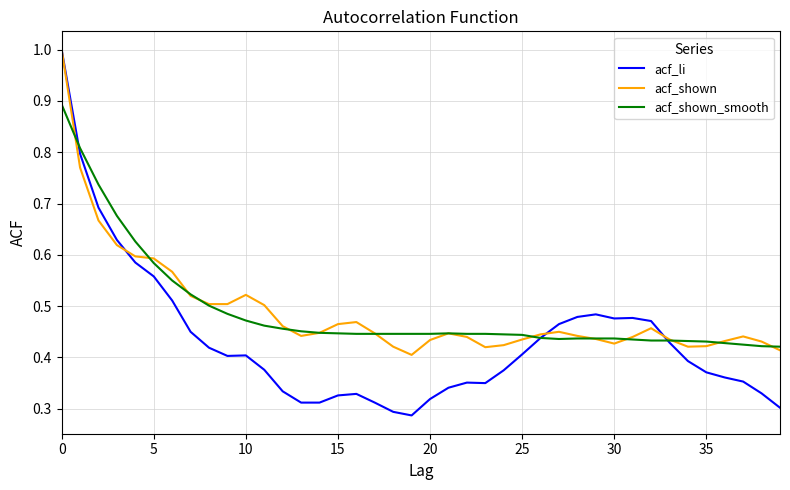

Which series has the largest range (max minus min)?

acf_li